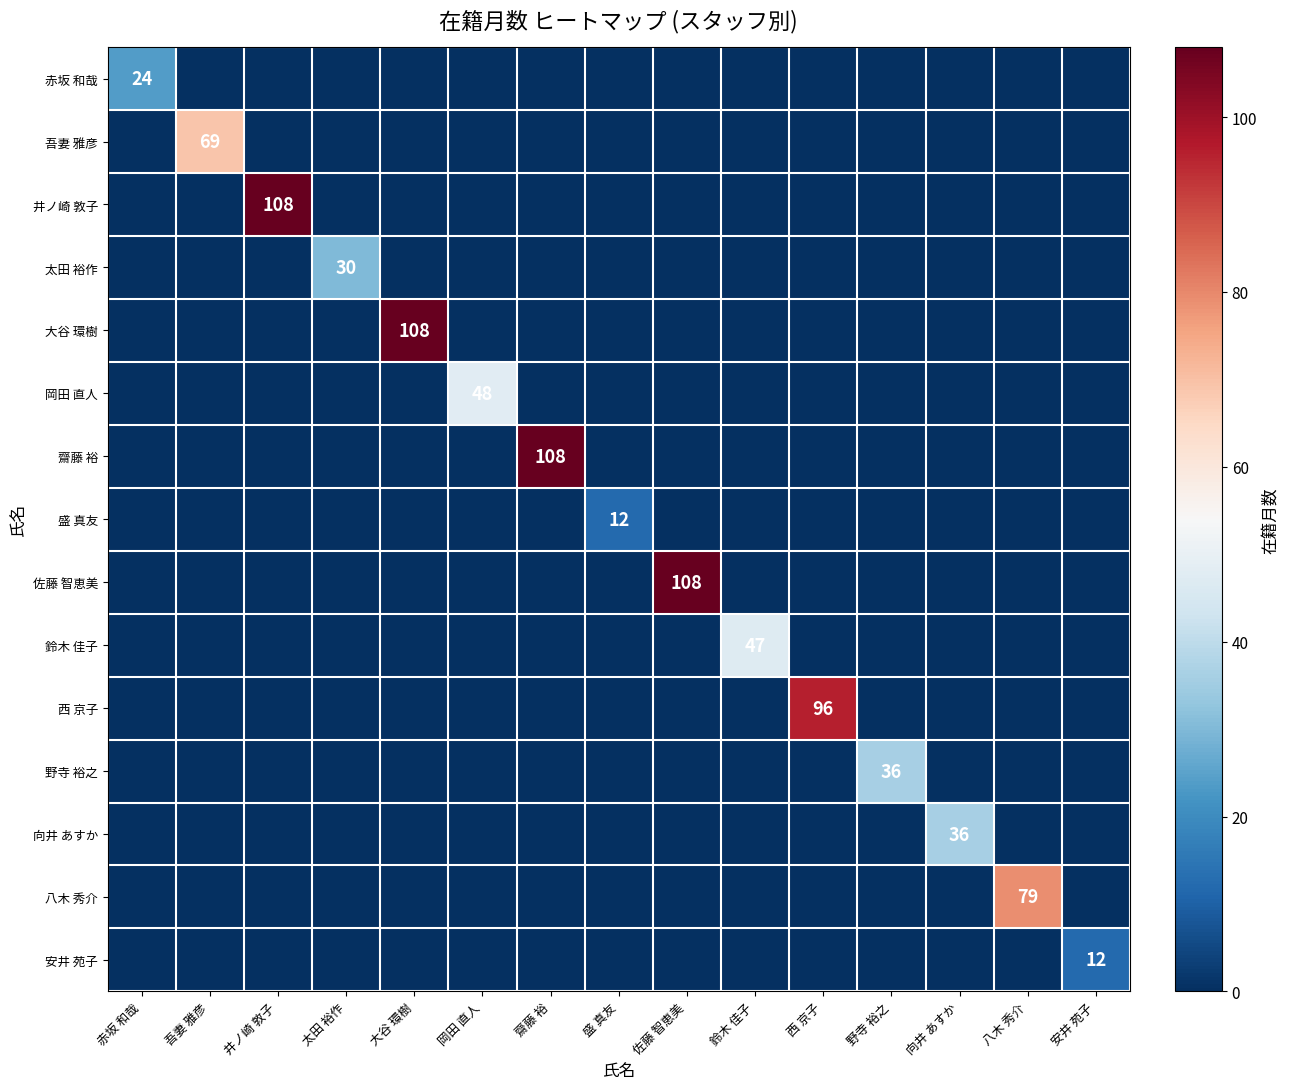

Where is 野寺 裕之 nearest to the value 18?

赤坂 和哉